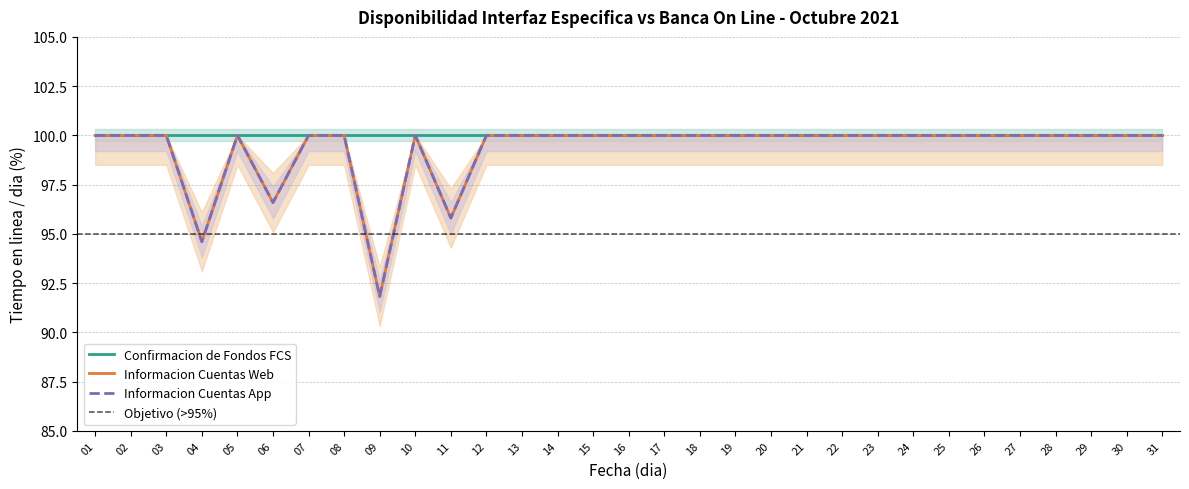

Is this an area chart (filled region under the line)?

No